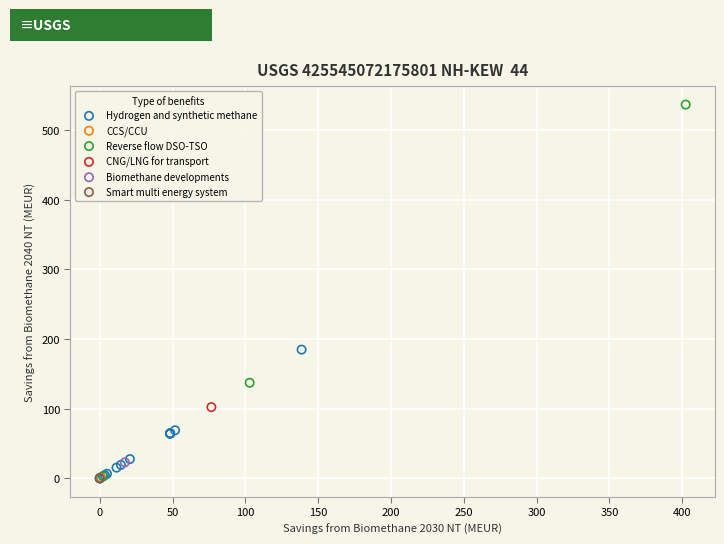

Which series contains the highest Y value?

Reverse flow DSO-TSO